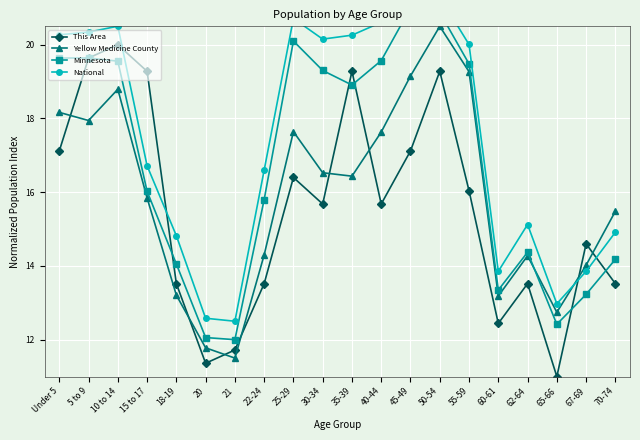

Which series changed the most between 5 to 9 and 65-66?

This Area